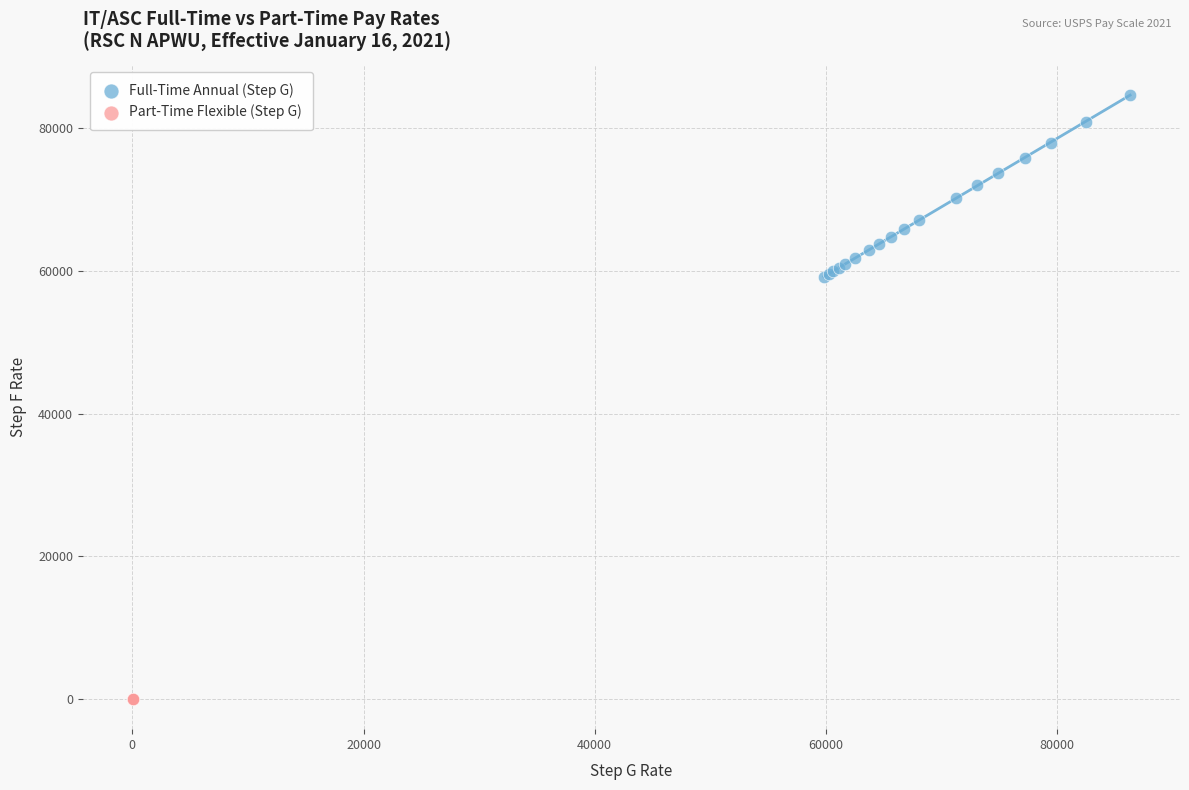

Which series contains the highest Y value?

Full-Time Annual (Step G)